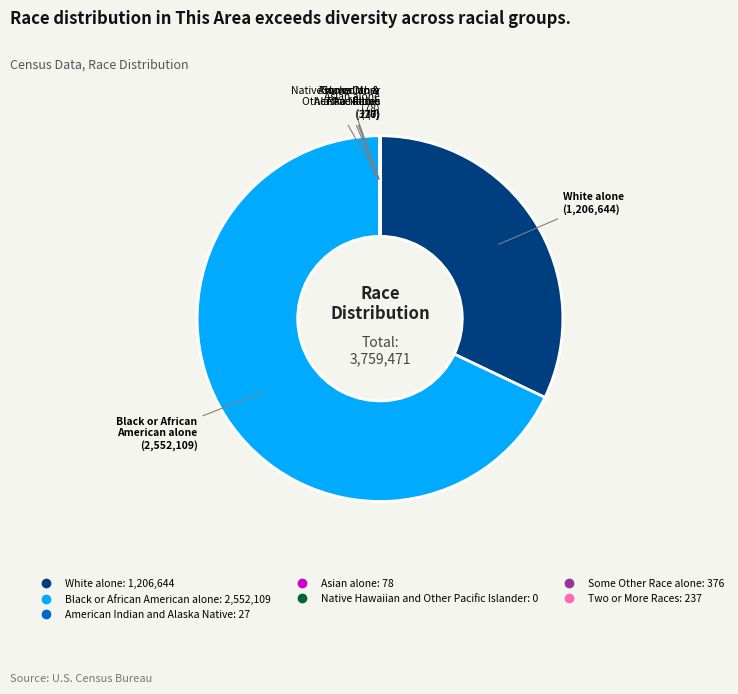

Which slice is the largest?

Black or African American alone